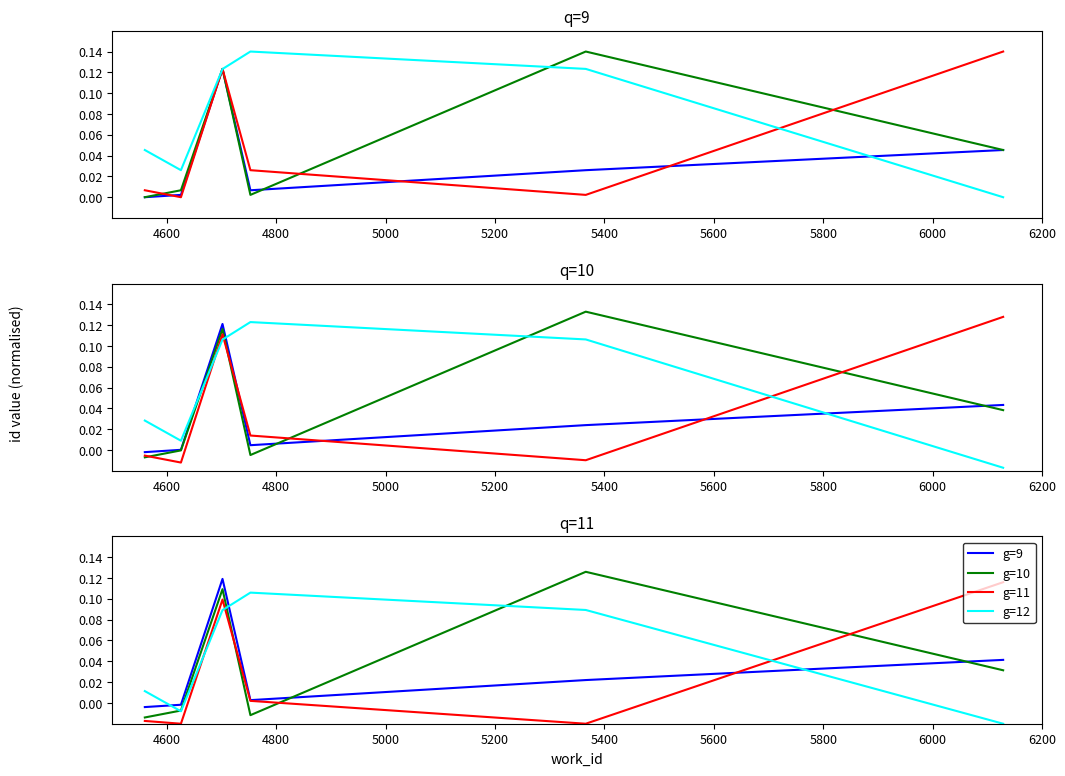

How many positive values does the g=9 series have?

4